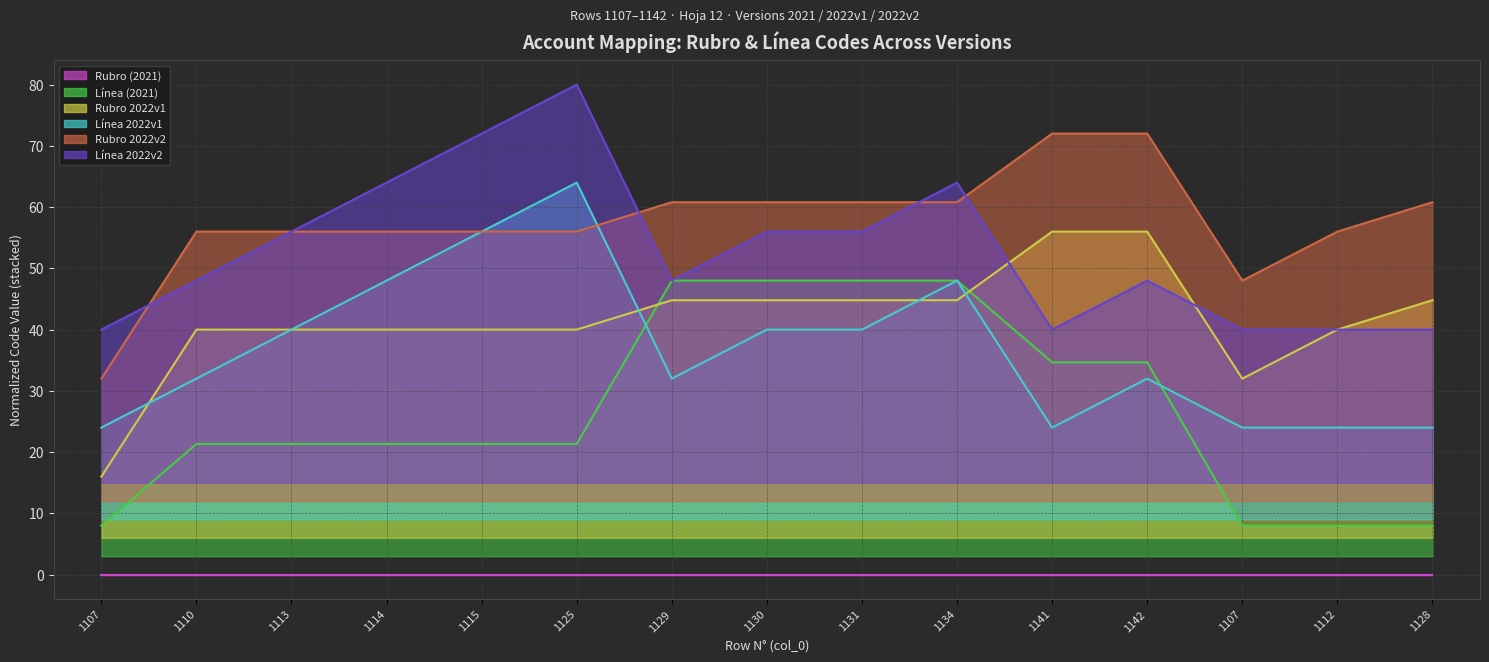

What is the average value of the Línea 2022v1 (line) series?

36.8